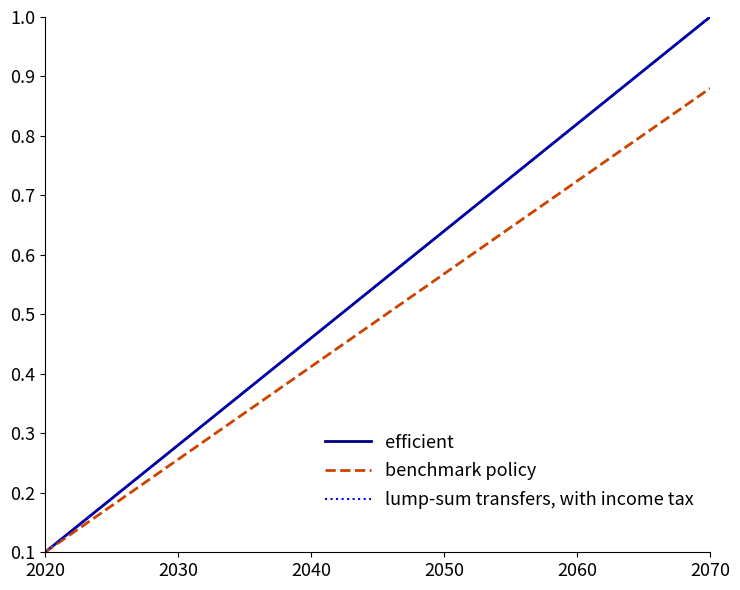

True or false: benchmark policy and lump-sum transfers, with income tax intersect in this chart.

False